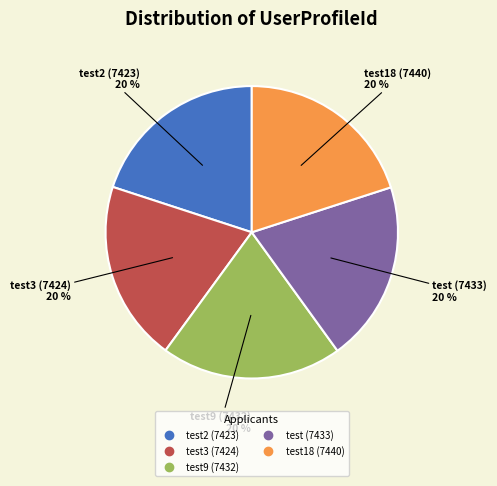

To the nearest percent, what portion does test3 (7424) represent?

20%